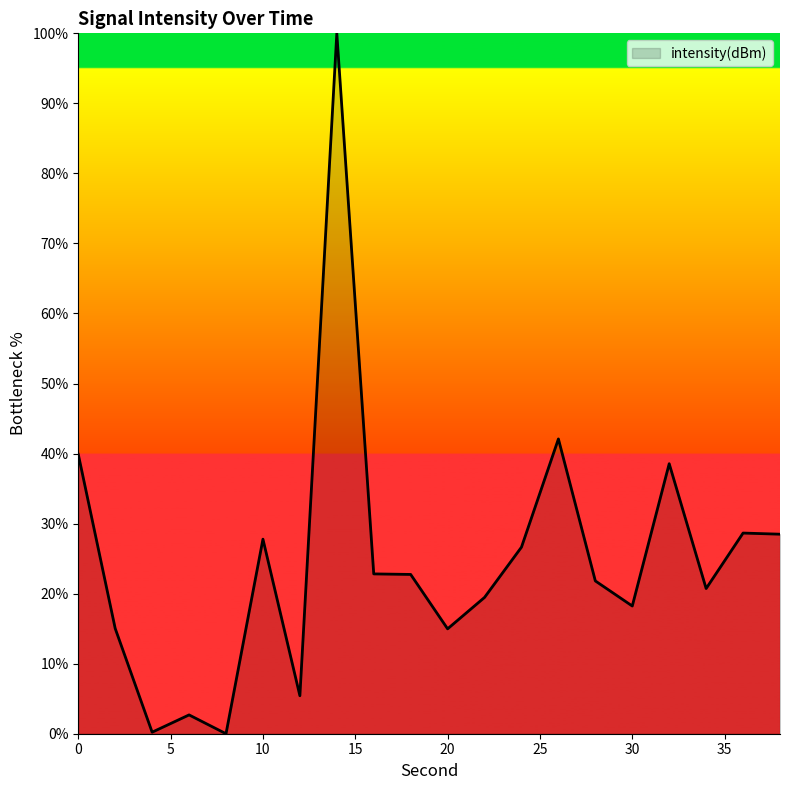

What is the difference between the maximum and minimum values?

100.0